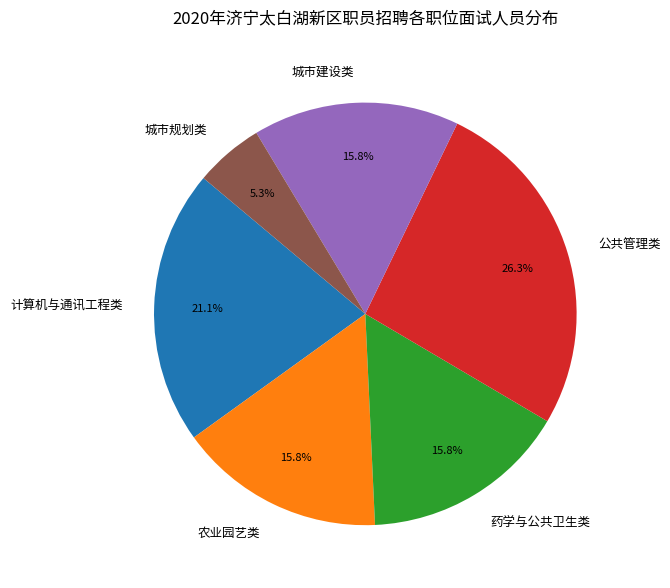

What is the largest slice in the pie chart?

公共管理类